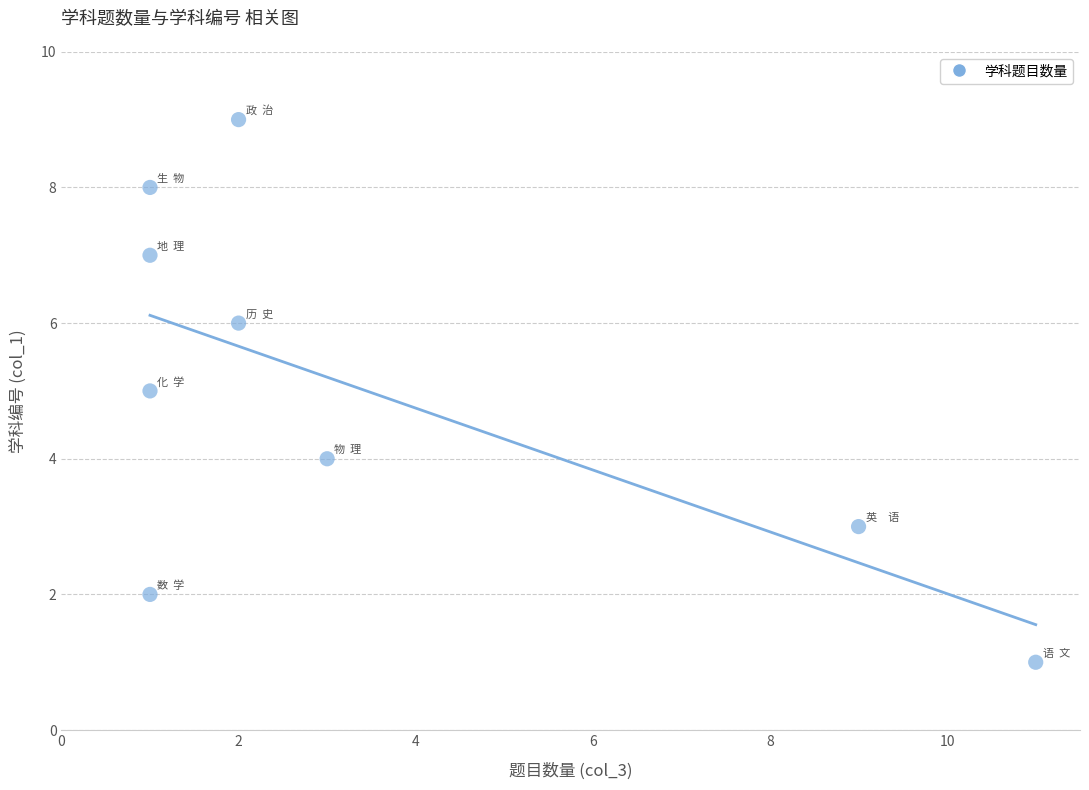

What is the range of X values (max minus min)?

10